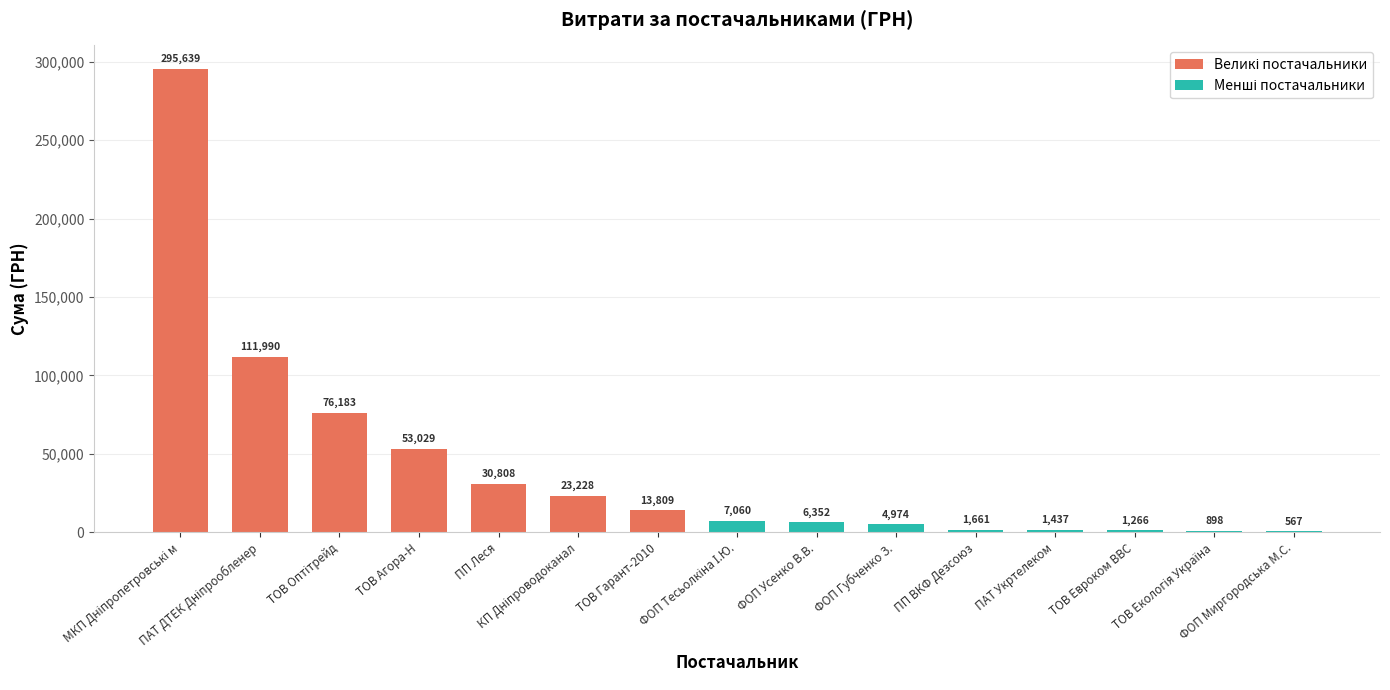

How many categories are shown in the chart?

15